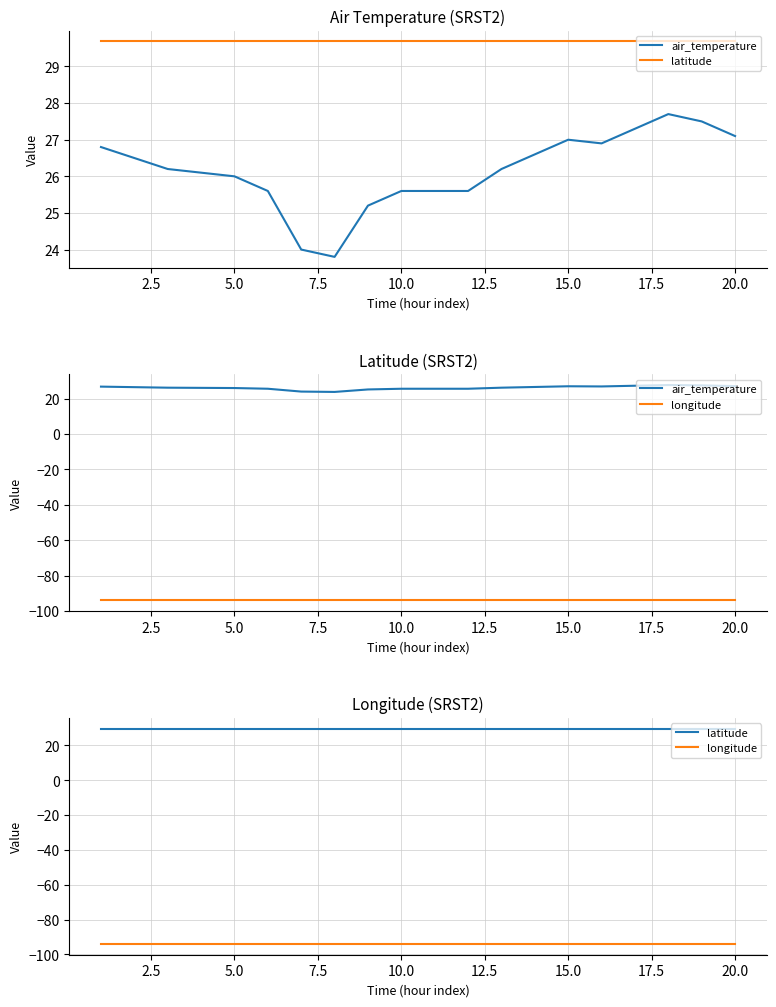

True or false: latitude and air_temperature cross at least once.

False